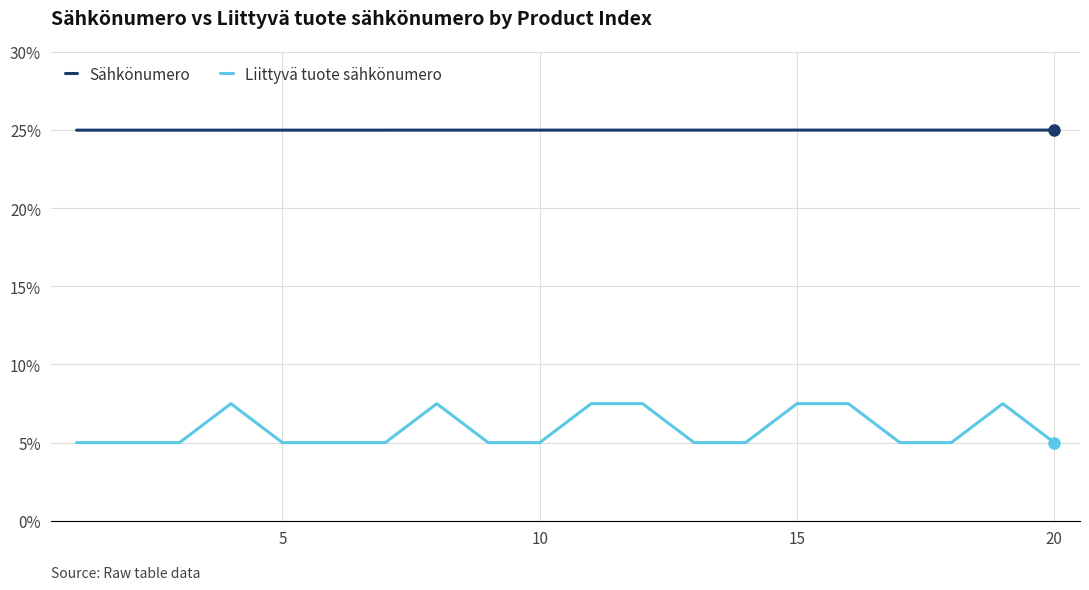

What is the minimum value shown in the chart?

5.0